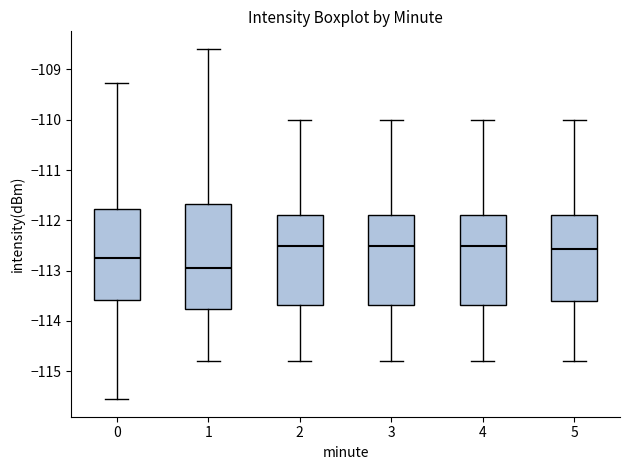

Comparing the boxes themselves (not the whiskers), which one is the tallest?

1